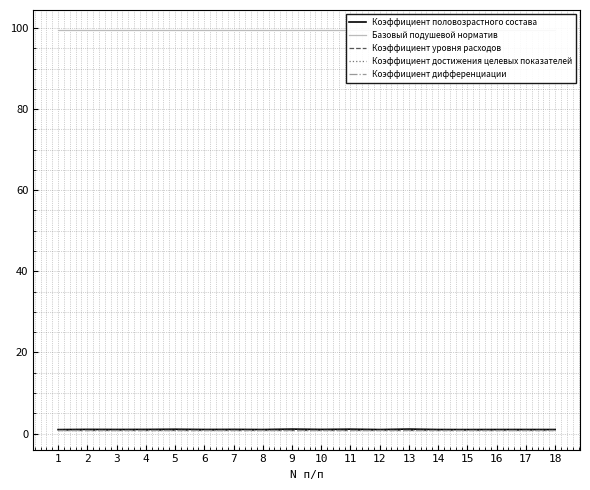

What is the maximum value for Коэффициент достижения целевых показателей?

1.0